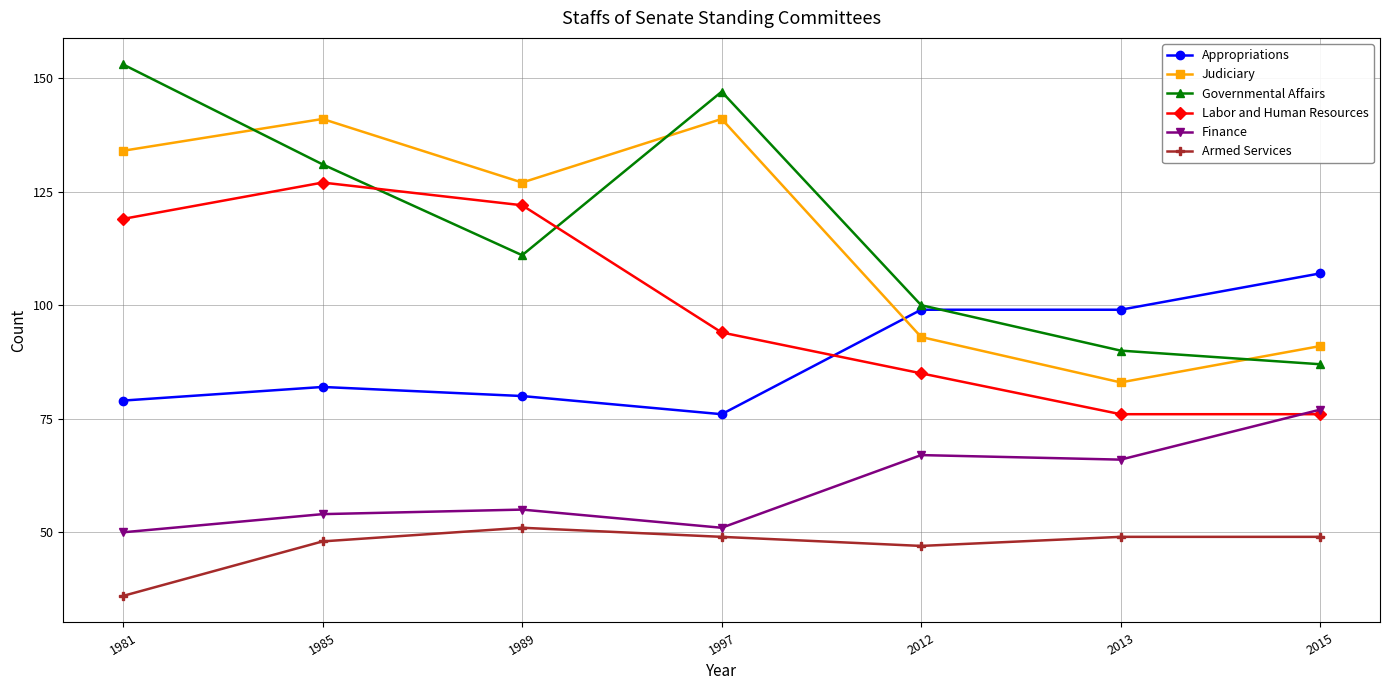

Where is the first local minimum for Finance?

1997